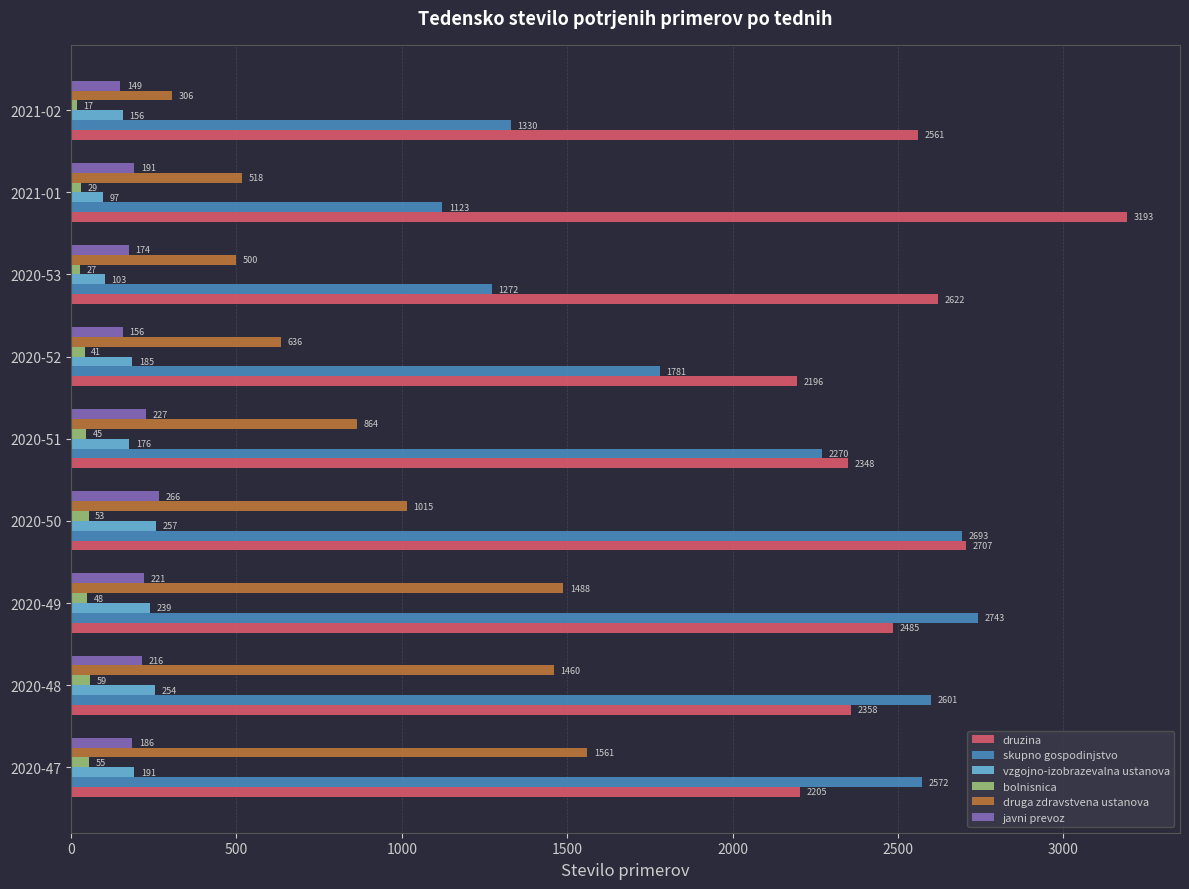

What is the difference between the maximum and minimum values in the druzina series?

997